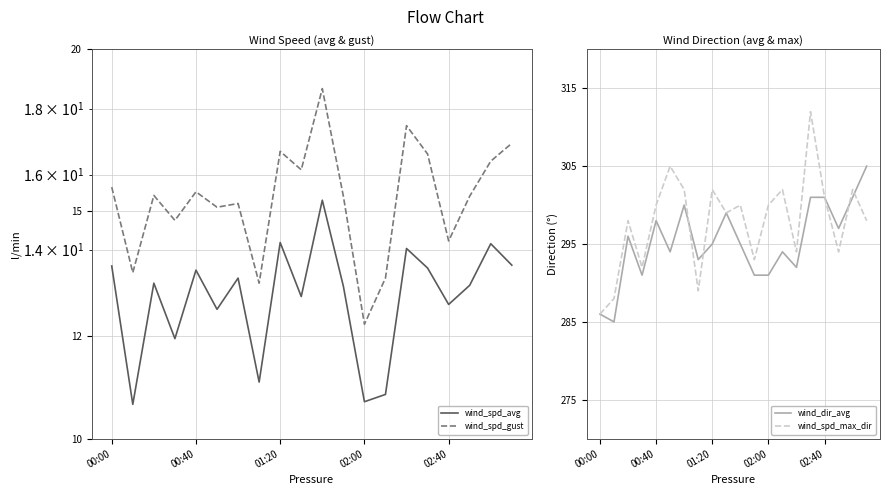

Rank the series by their maximum value, from lowest to highest.

wind_spd_avg, wind_spd_gust, wind_dir_avg, wind_spd_max_dir